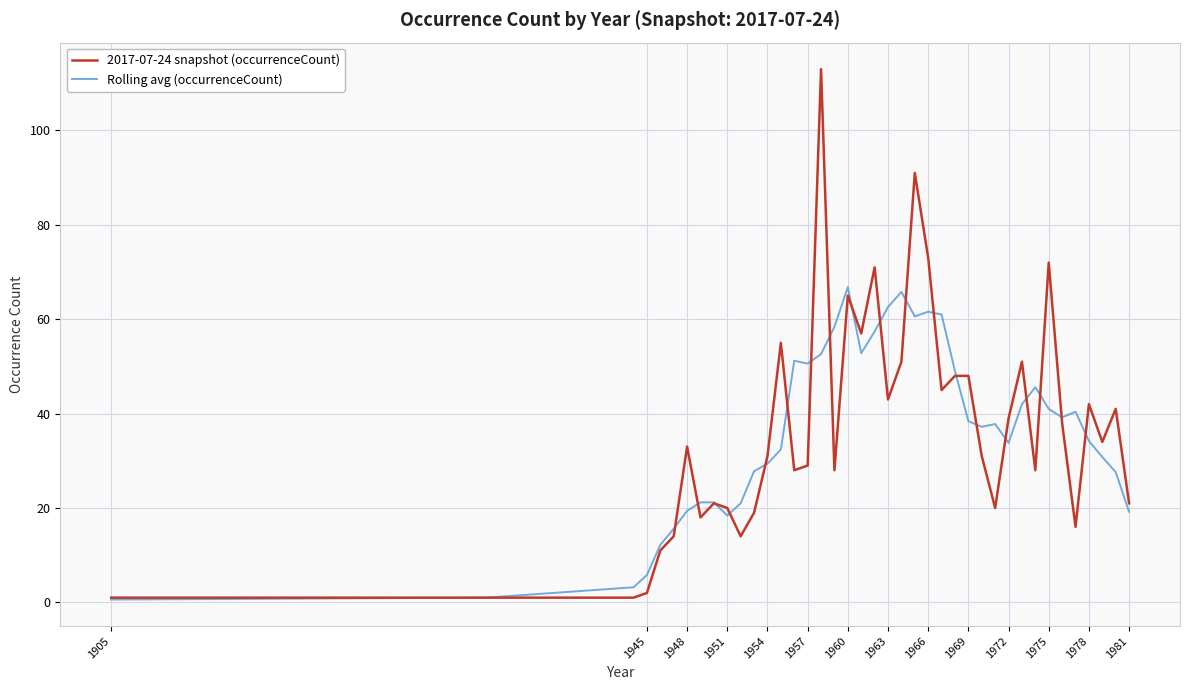

What is the maximum value for Rolling avg (occurrenceCount)?

66.8